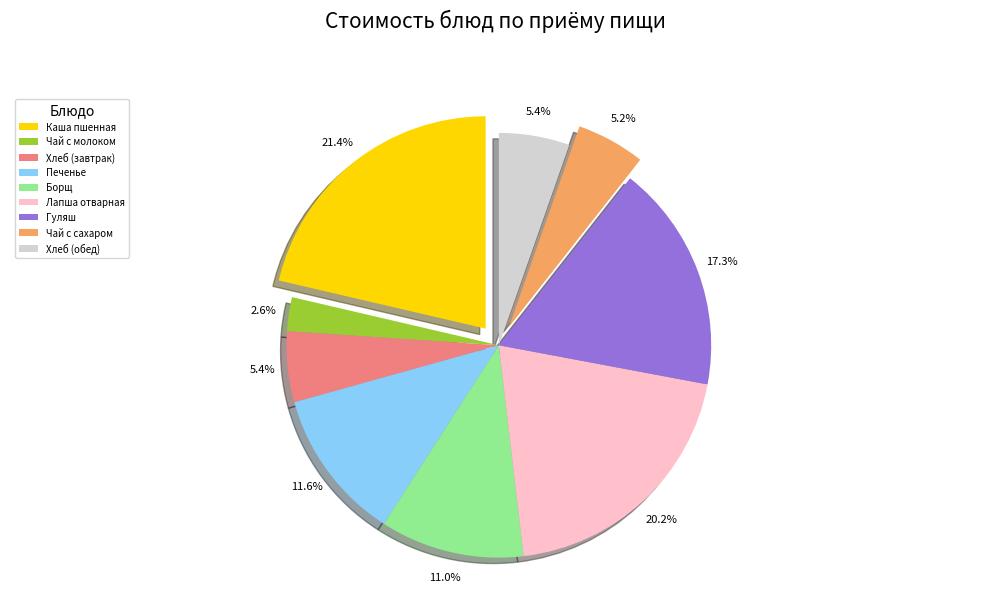

The Чай с сахаром slice represents 17% of the pie. True or false?

False